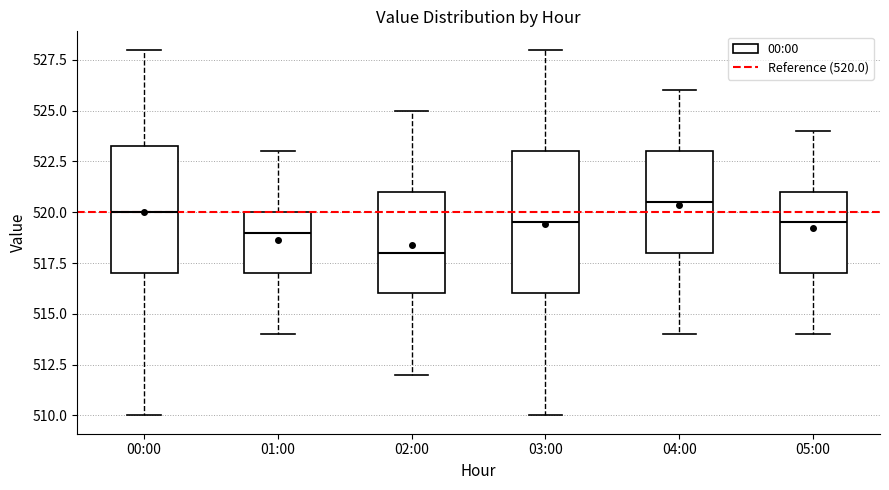

Which box has the highest median line?

04:00